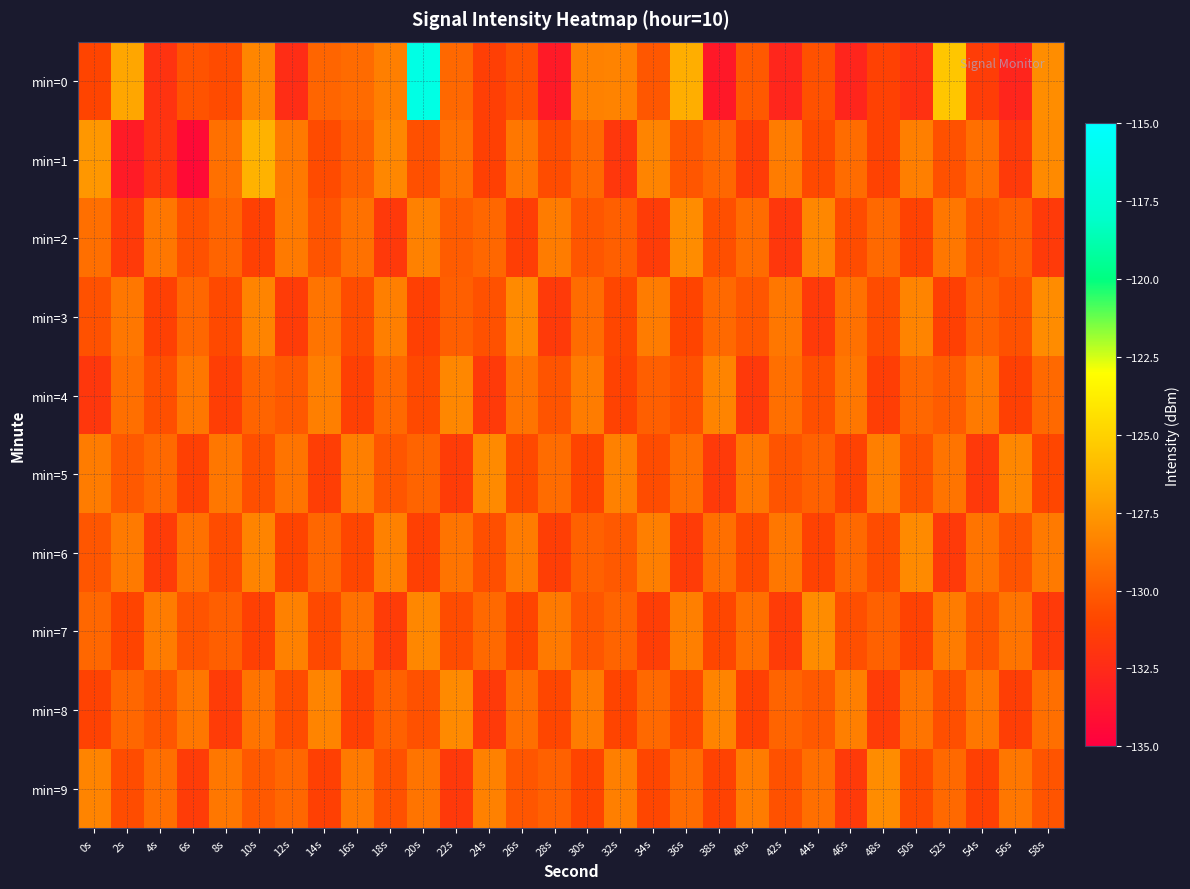

How many series are shown in this chart?

10